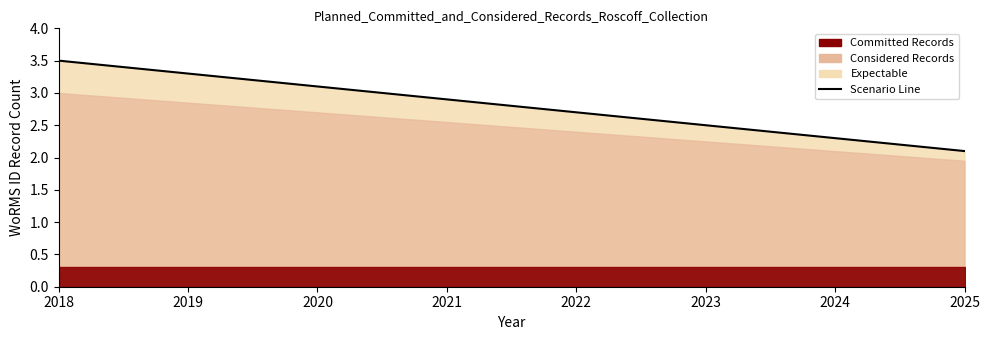

Which label corresponds to the smallest value in the chart?

2025